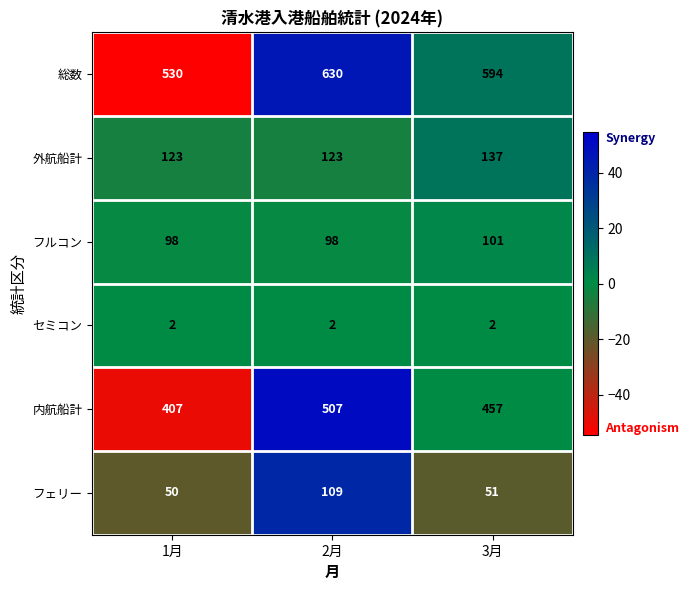

The フルコン series shows 101 at 3月. True or false?

True